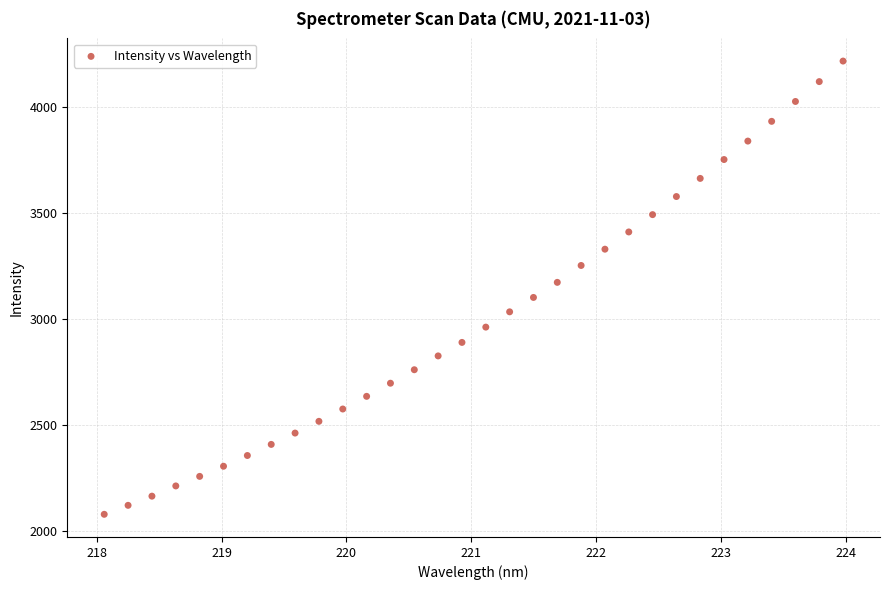

What is the range of X values (max minus min)?

5.9